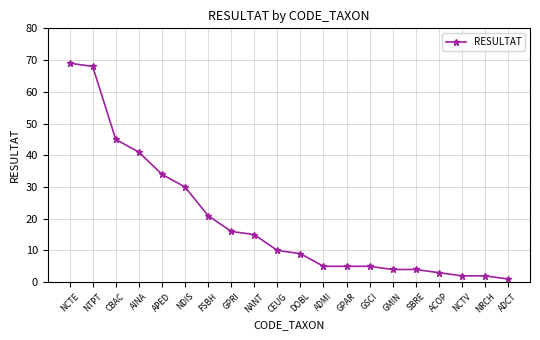

Which label corresponds to the largest value in the chart?

NCTE